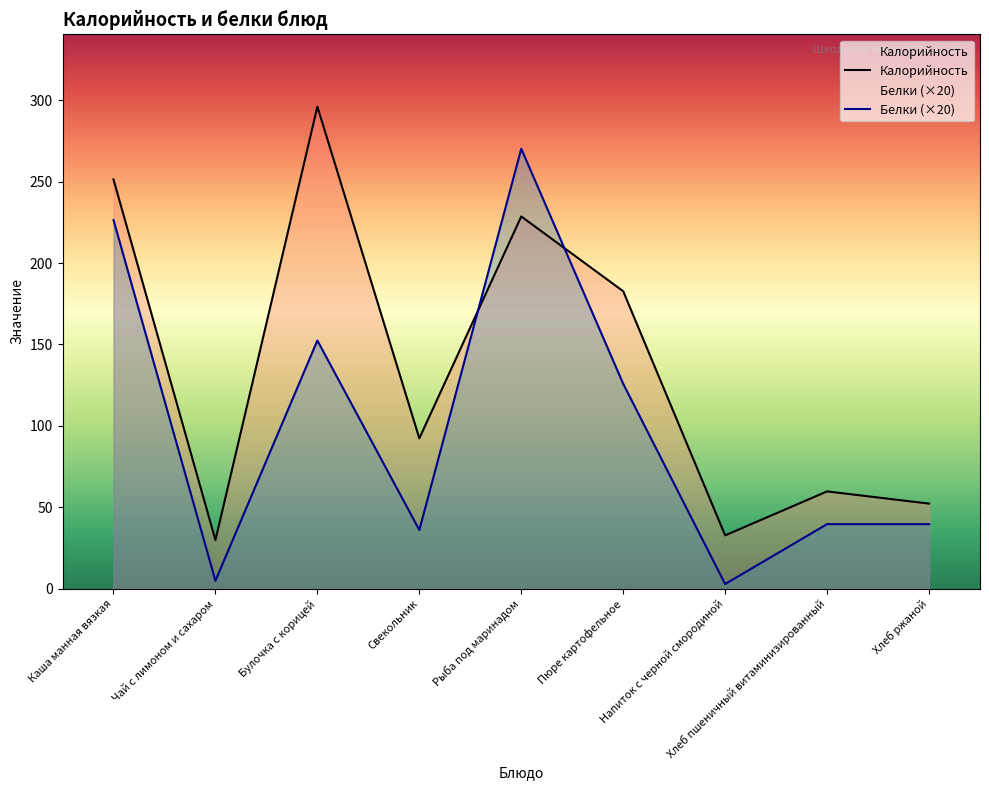

Is the value of Калорийность at Каша манная вязкая greater than the value of Белки at Свекольник?

Yes